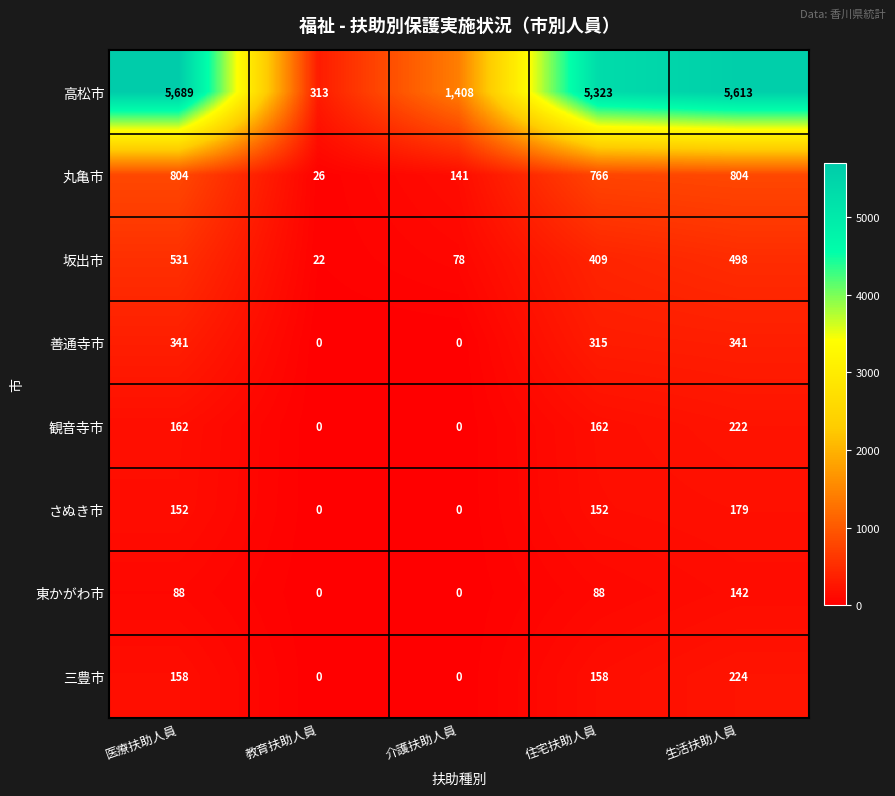

What is the total value across all series at 生活扶助人員?

8023